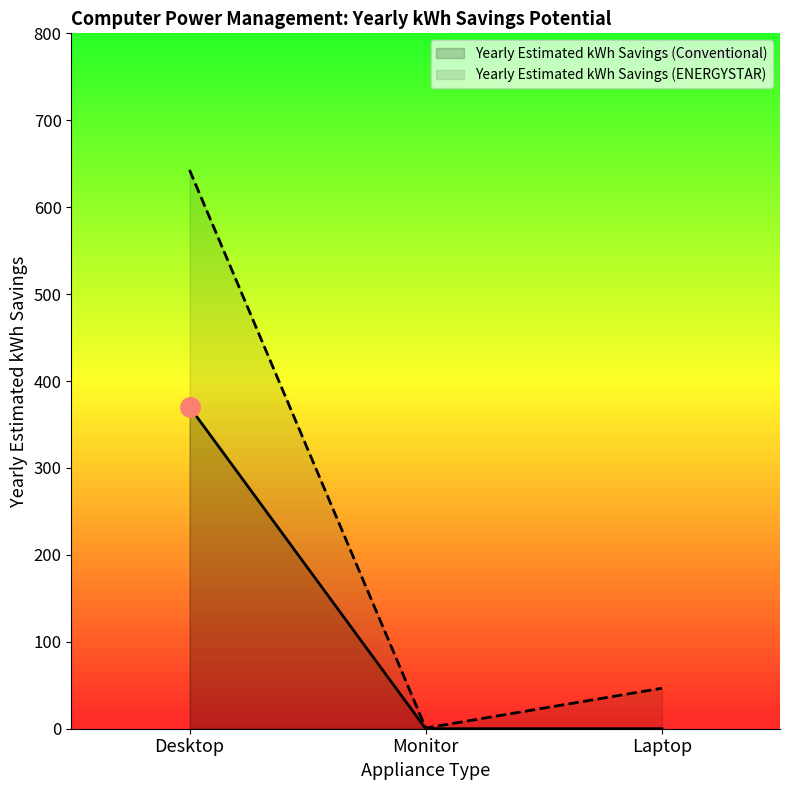

Is it true that Yearly Estimated kWh Savings (Conventional) equals 0.0 at Laptop?

True